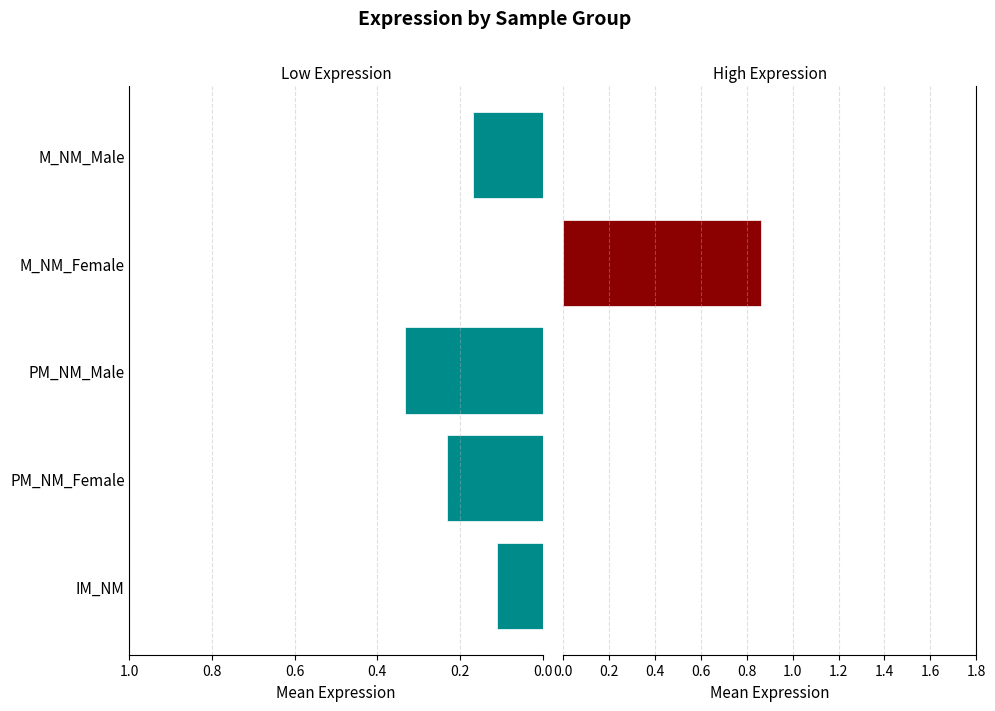

Count the number of data series in this chart.

2